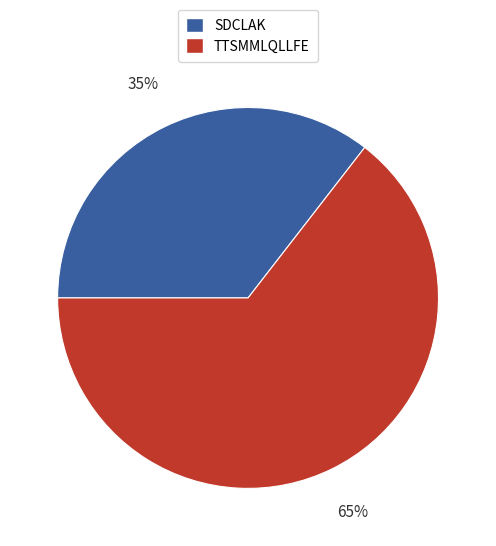

Which slice is the smallest?

SDCLAK